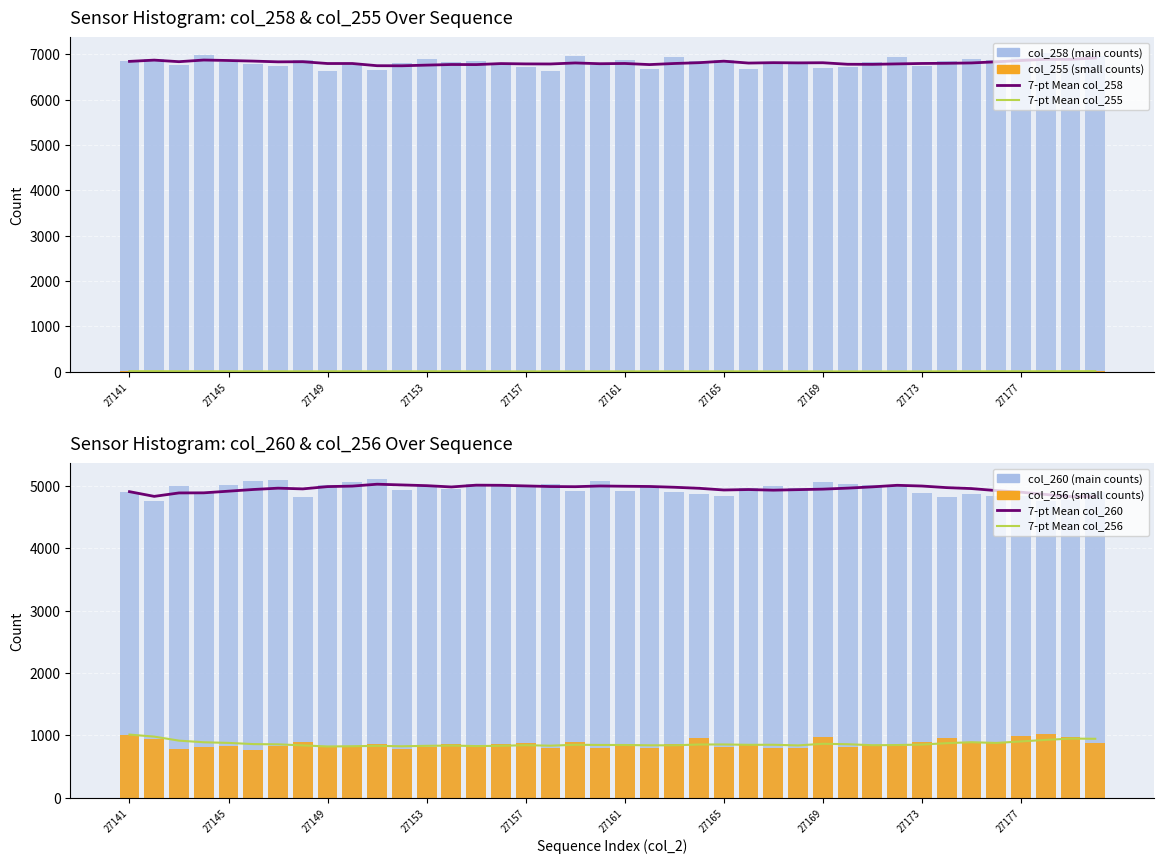

Which series changed the most between 27147 and 27162?

col_260